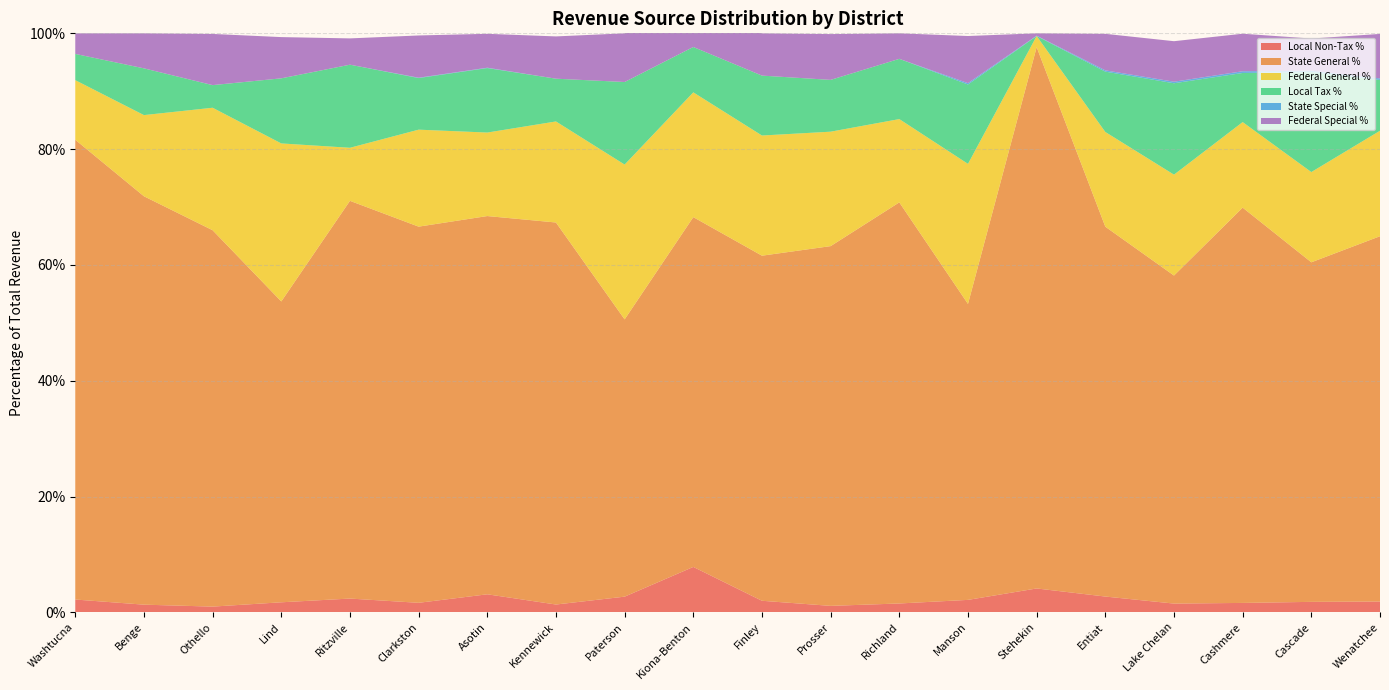

Reading left to right, list all the values displayed in this chart.

Local Non-Tax %: 0.0	0.0	0.0	0.0	0.0	0.0	0.0	0.0	0.0	0.1	0.0	0.0	0.0	0.0	0.0	0.0	0.0	0.0	0.0	0.0
State General %: 0.8	0.7	0.7	0.5	0.7	0.6	0.7	0.7	0.5	0.6	0.6	0.6	0.7	0.5	0.9	0.6	0.6	0.7	0.6	0.6
Federal General %: 0.1	0.1	0.2	0.3	0.1	0.2	0.1	0.2	0.3	0.2	0.2	0.2	0.1	0.2	0.0	0.2	0.2	0.1	0.2	0.2
Local Tax %: 0.0	0.1	0.0	0.1	0.1	0.1	0.1	0.1	0.1	0.1	0.1	0.1	0.1	0.1	0.0	0.1	0.2	0.1	0.2	0.1
State Special %: 0.0	0.0	0.0	0.0	0.0	0.0	0.0	0.0	0.0	0.0	0.0	0.0	0.0	0.0	0.0	0.0	0.0	0.0	0.0	0.0
Federal Special %: 0.0	0.1	0.1	0.1	0.0	0.1	0.1	0.1	0.1	0.1	0.1	0.1	0.0	0.1	0.0	0.1	0.1	0.1	0.1	0.1